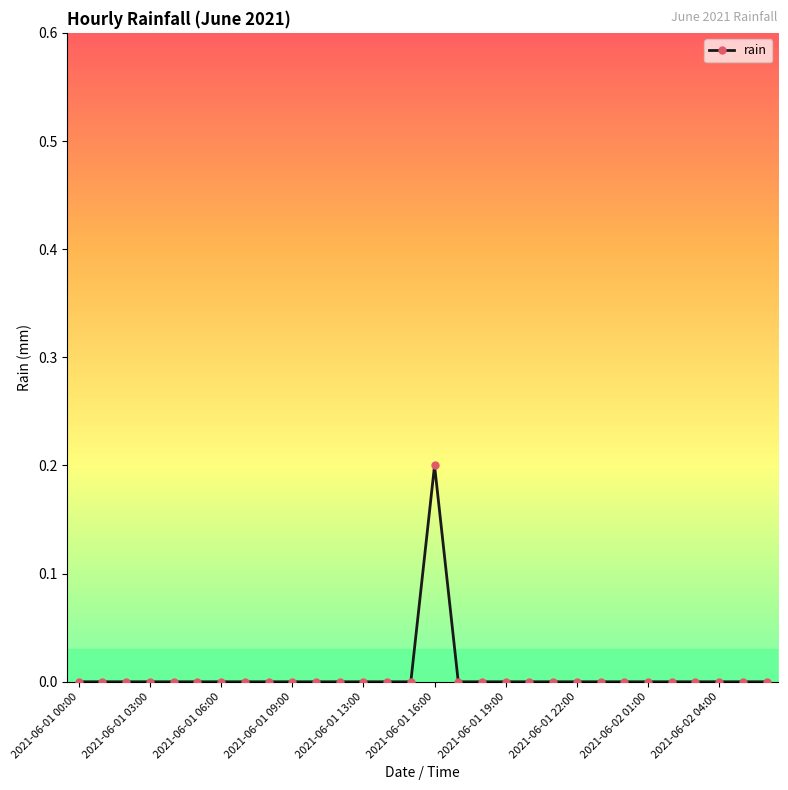

What is the maximum value shown in the chart?

0.2